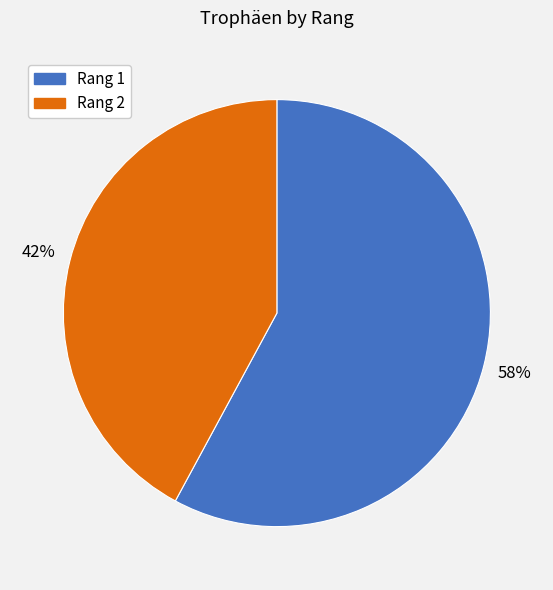

Which category has the biggest portion of the pie?

Rang 1